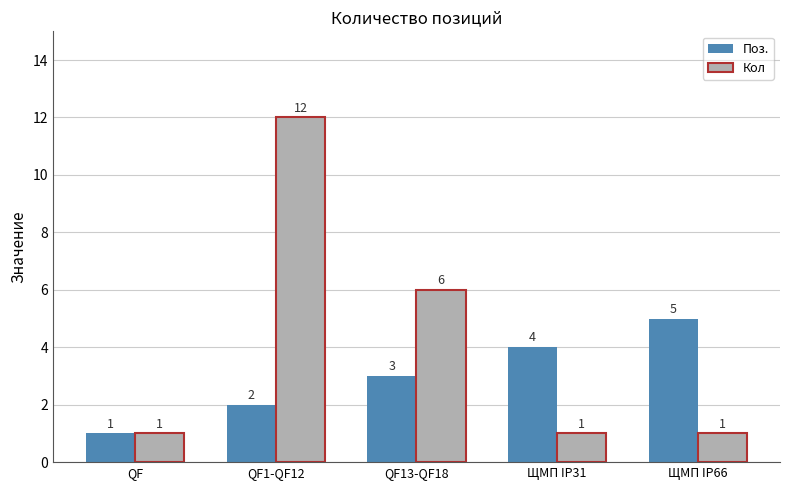

How many bars are there in total?

10